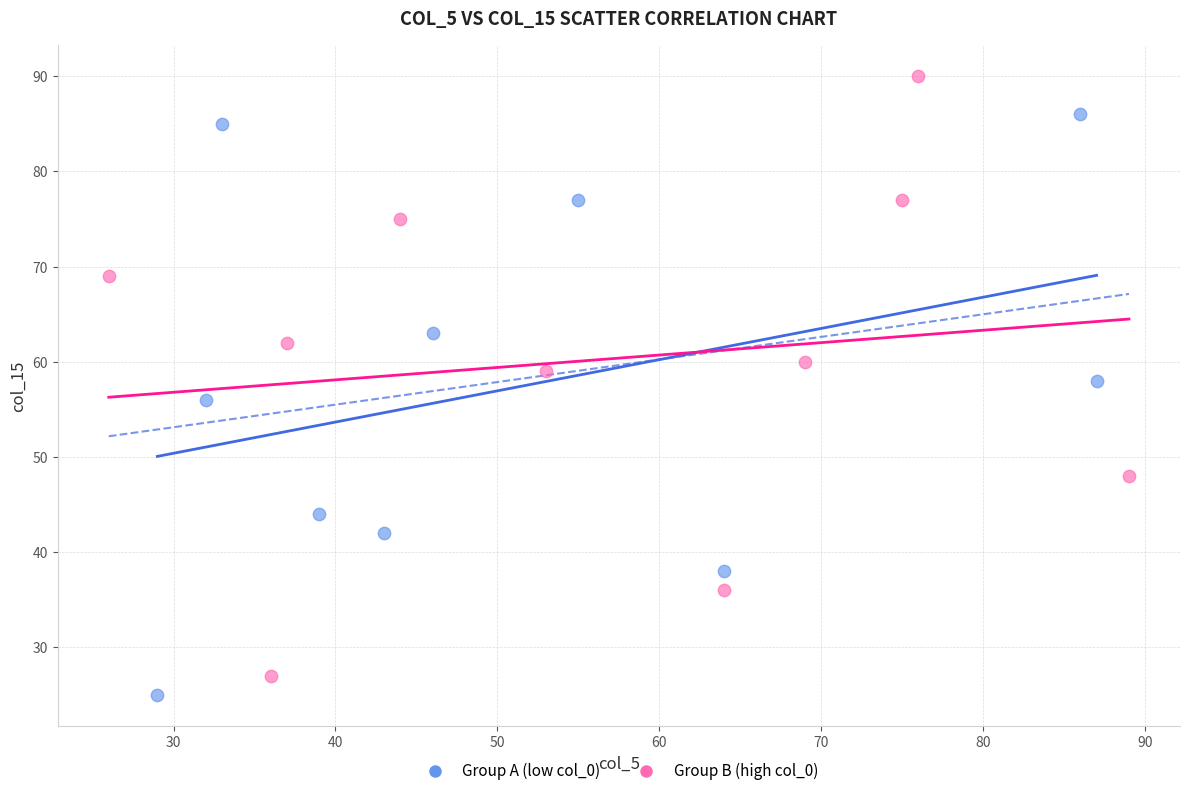

Which series contains the lowest Y value?

Group A (low col_0)